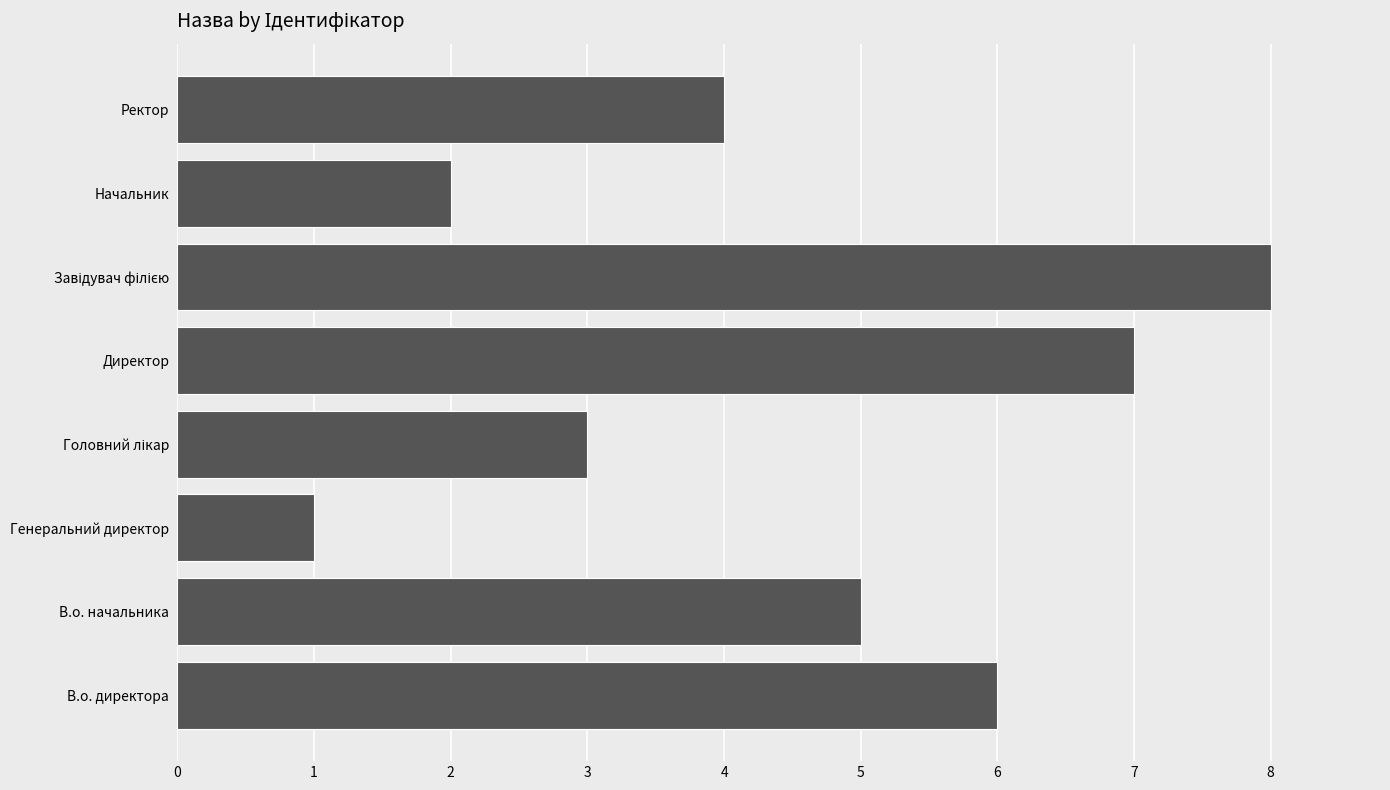

What is the sum of all values?

36